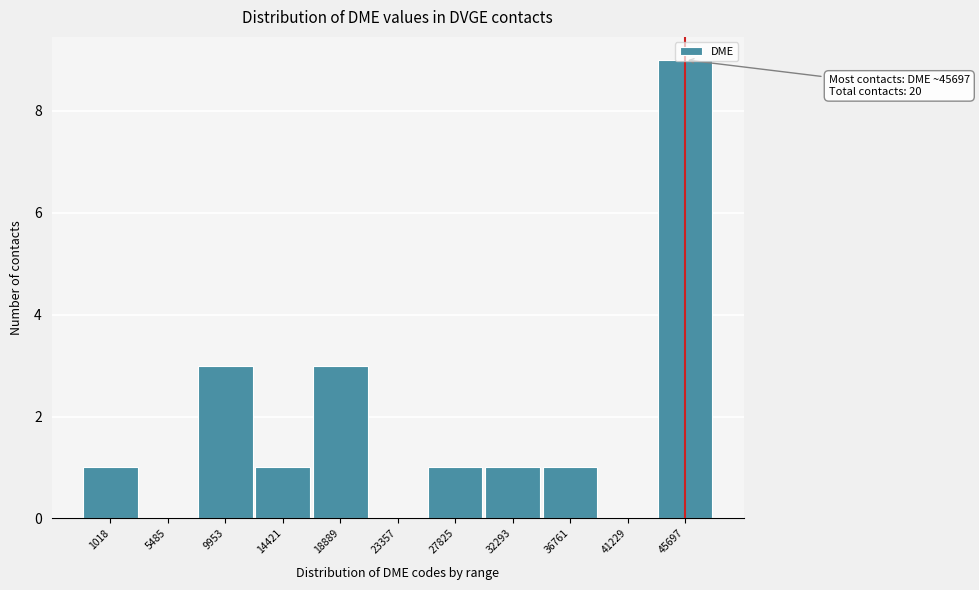

What is the sum of all values?

20